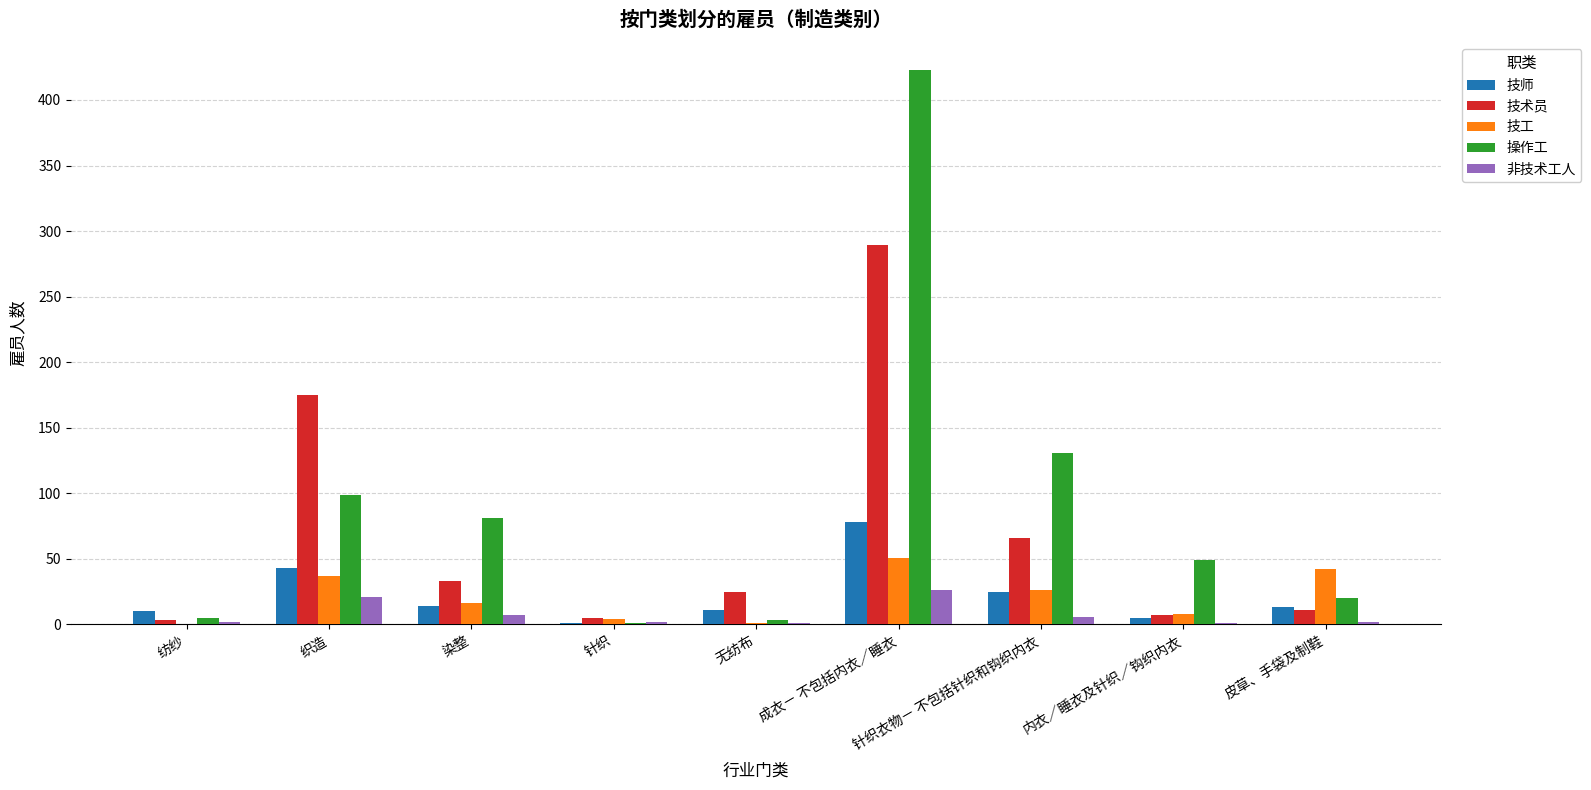

Which category has the highest value in the 操作工 series?

成衣－ 不包括内衣／睡衣